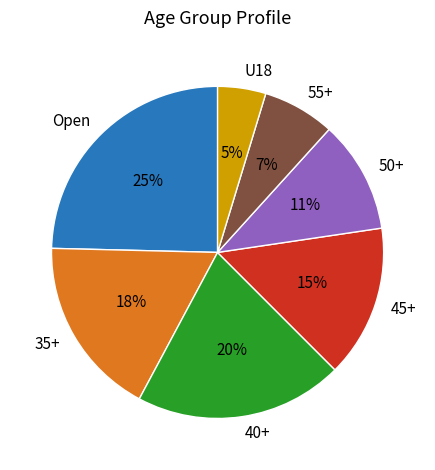

To the nearest percent, what percentage of the pie is 35+?

18%